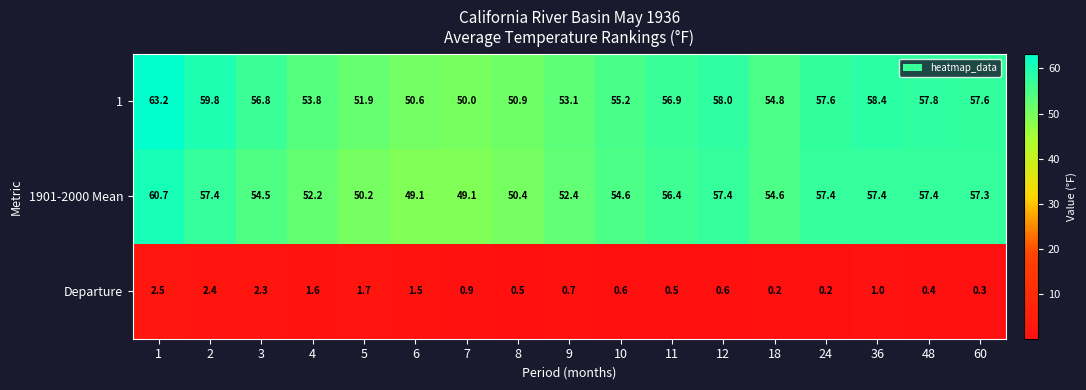

Rank the series at 9 from highest to lowest value.

1, 1901-2000 Mean, Departure